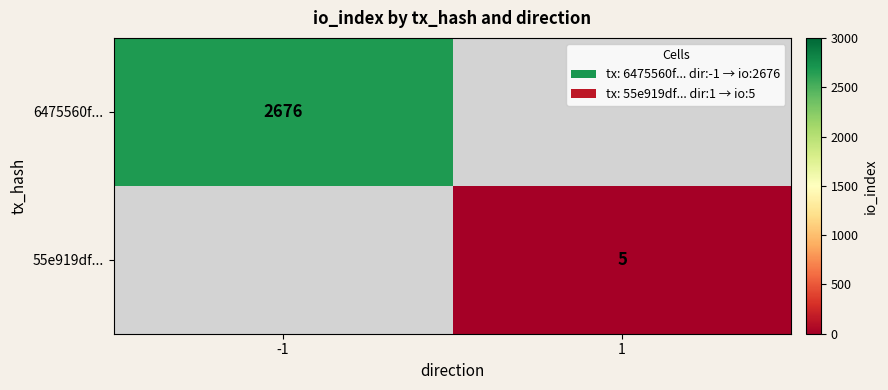

The value of 55e919df... at 1 is 9. True or false?

False